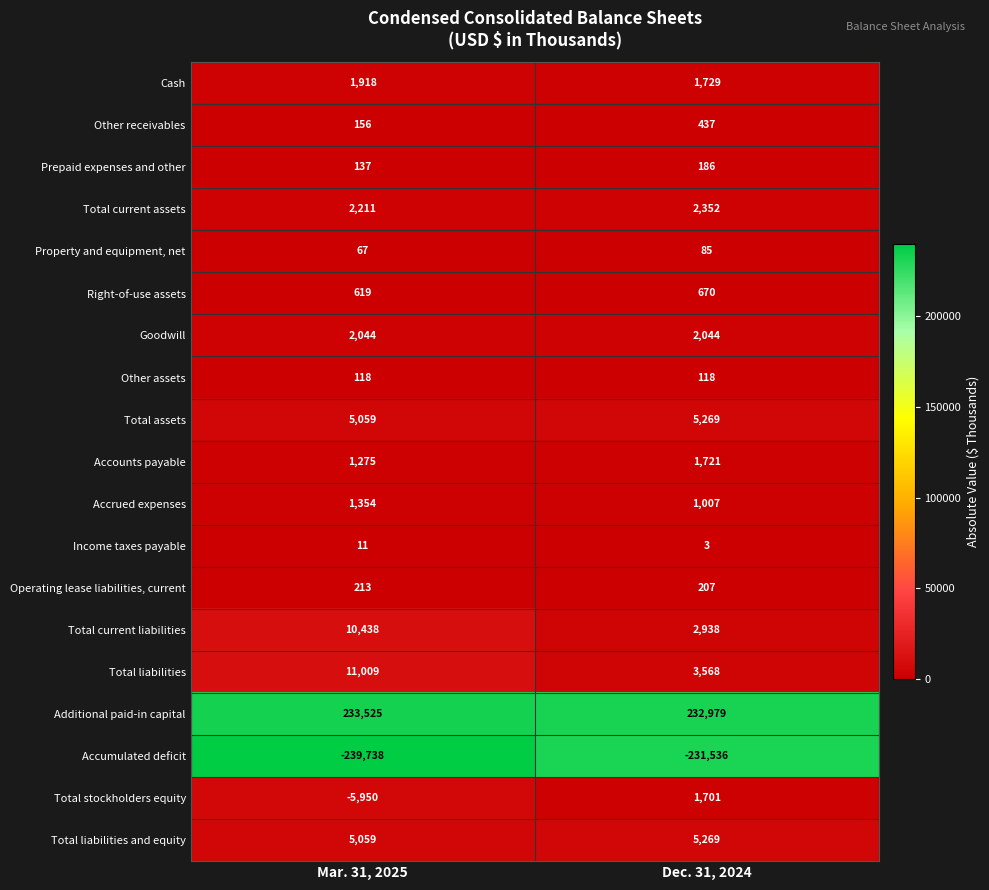

Where is Accrued expenses nearest to the value 1180?

Dec. 31, 2024